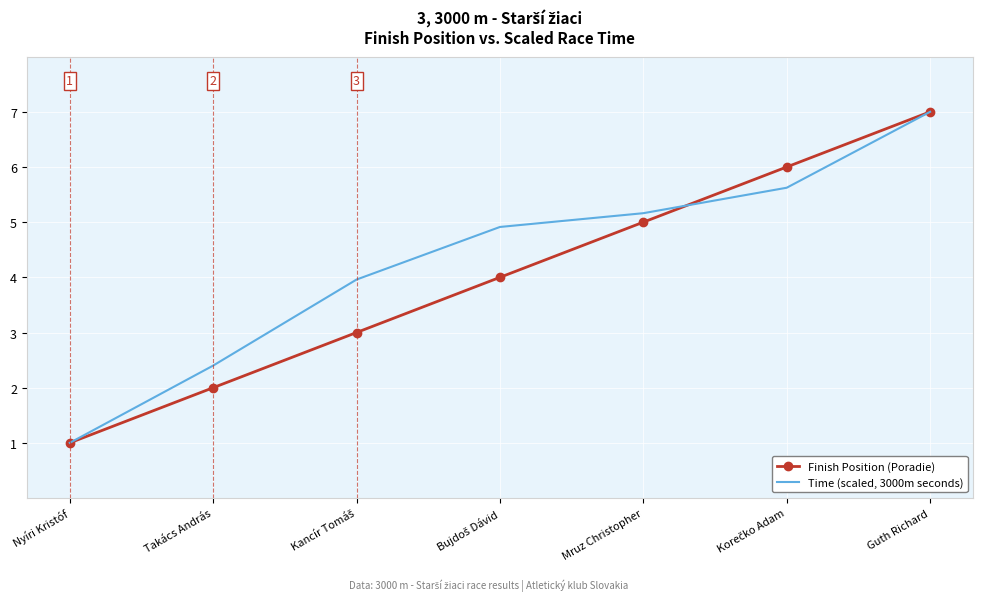

What position from the left is Mruz Christopher?

5